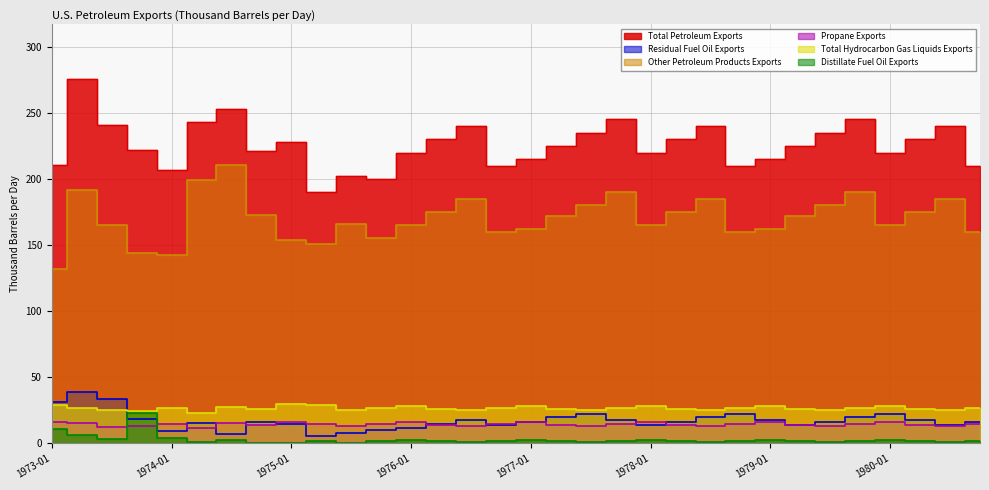

Between 1976-04 and 1979-10, which series saw the biggest shift?

Total Petroleum Exports